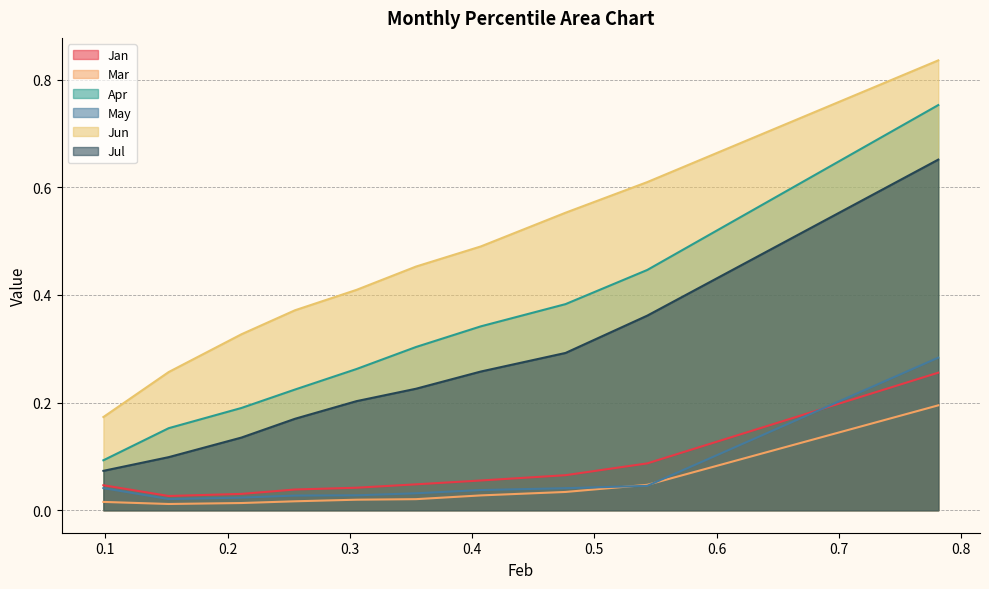

Which series has the widest spread of values?

Jun